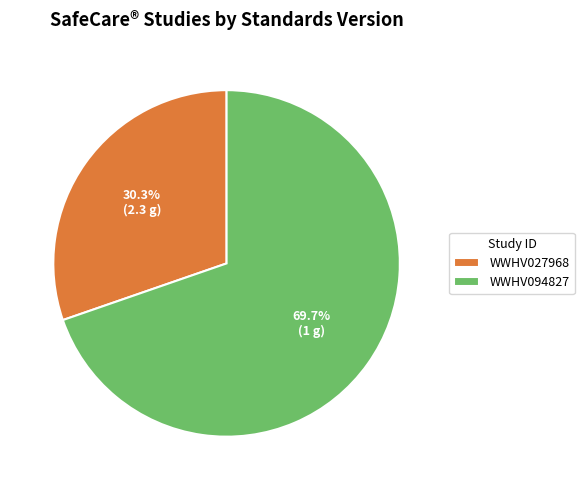

What percentage is the WWHV027968 slice, to the nearest percent?

30%